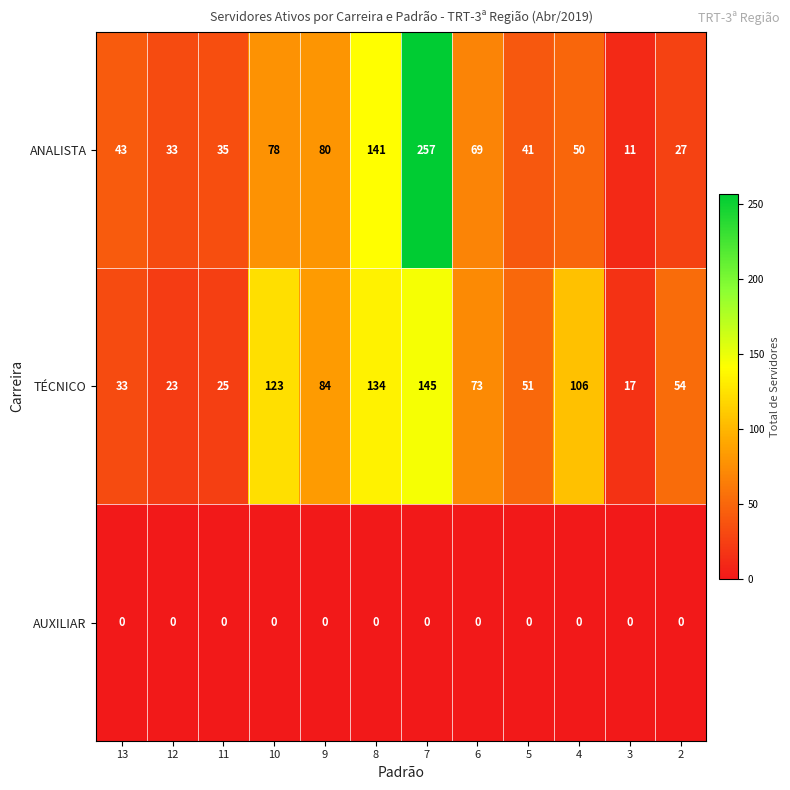

True or false: TÉCNICO has a value of 106 at 4.

True